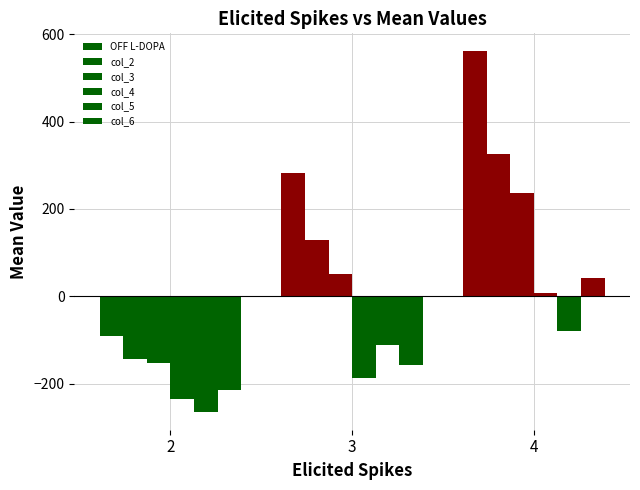

How many data points in col_4 are less than -186?

2